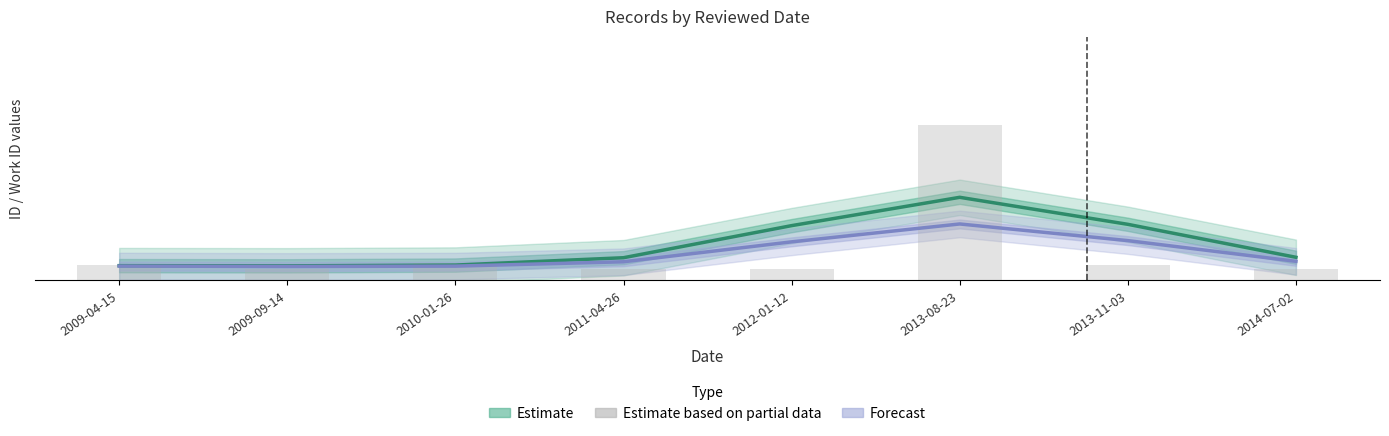

What are all the series names shown in the legend?

Estimate, Forecast, Estimate based on partial data